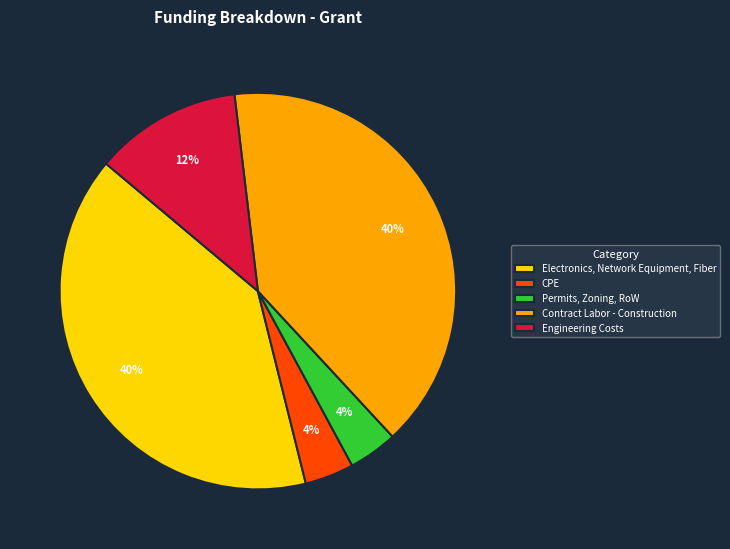

Approximately how many times larger is the value at Engineering Costs compared to Electronics, Network Equipment, Fiber?

0.3